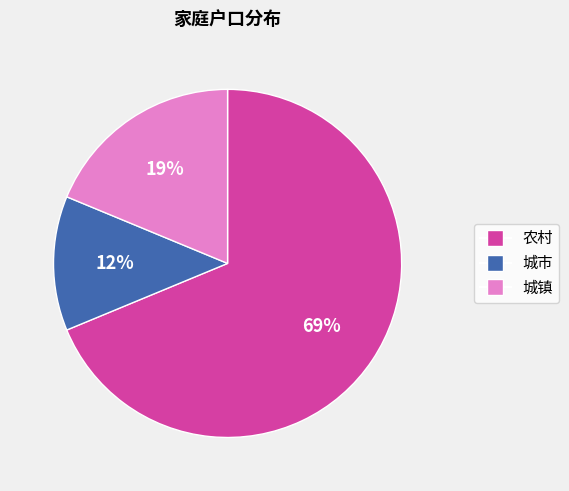

Rank the categories by value from lowest to highest.

城市, 城镇, 农村